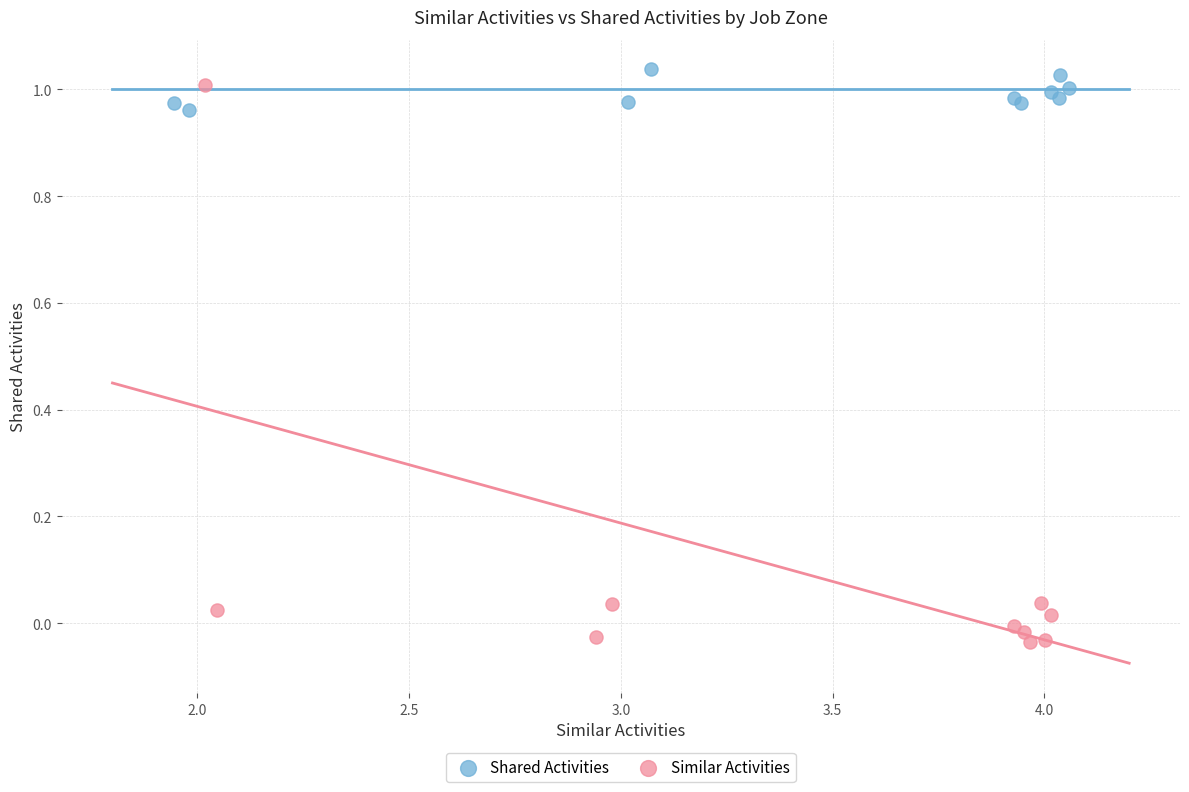

What are all the series names shown in the legend?

Shared Activities, Similar Activities